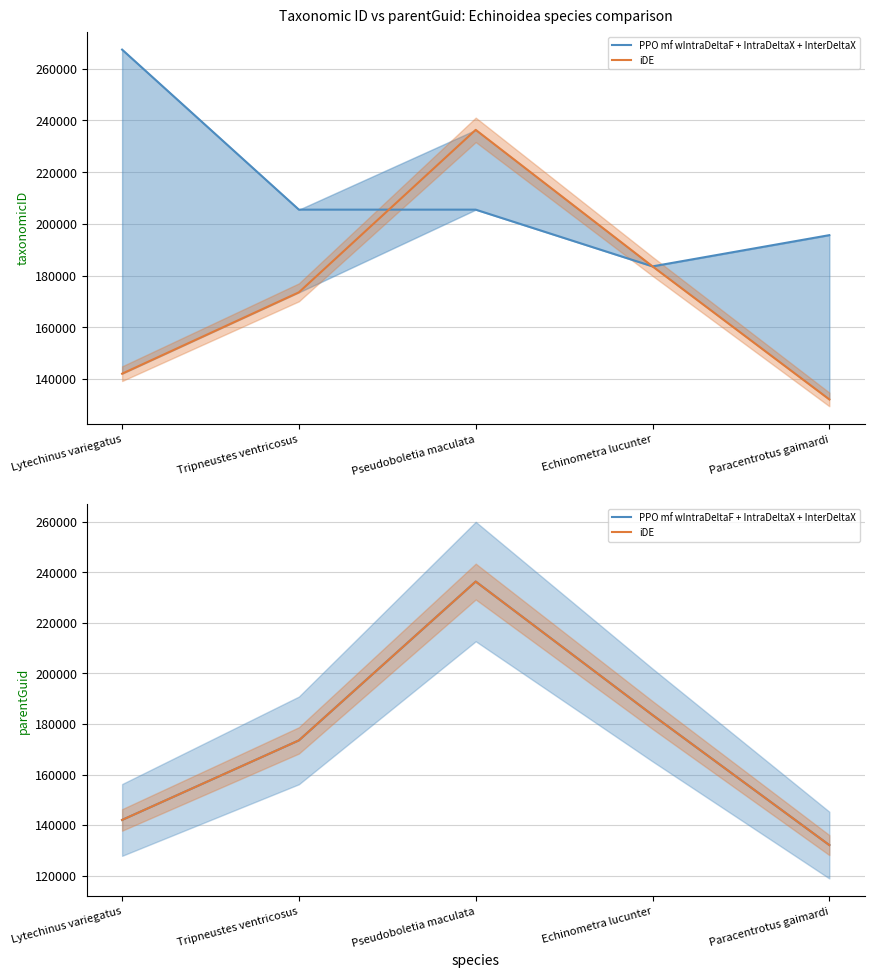

True or false: PPO mf wIntraDeltaF + IntraDeltaX + InterDeltaX has a value of 183553 at Echinometra lucunter.

True